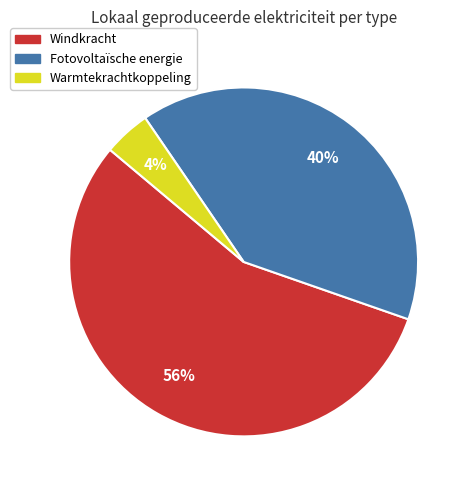

To the nearest percent, what is the average slice percentage?

33%